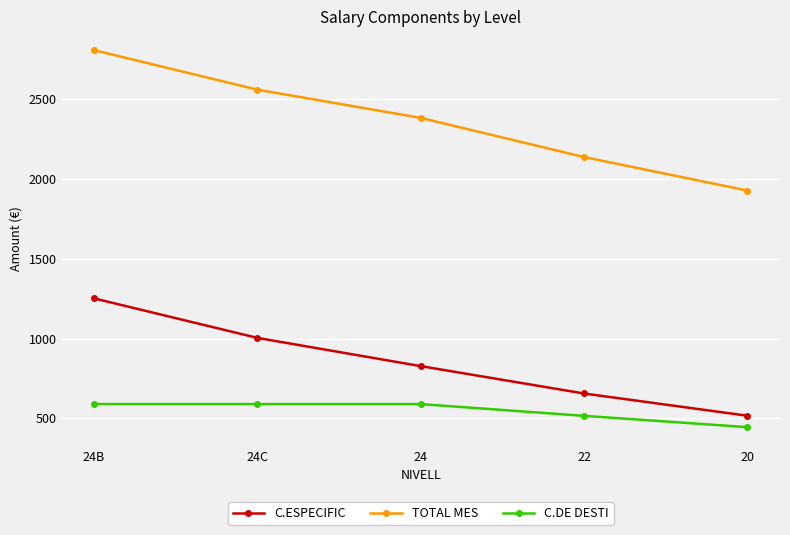

Which category has the lowest value in the C.DE DESTI series?

20